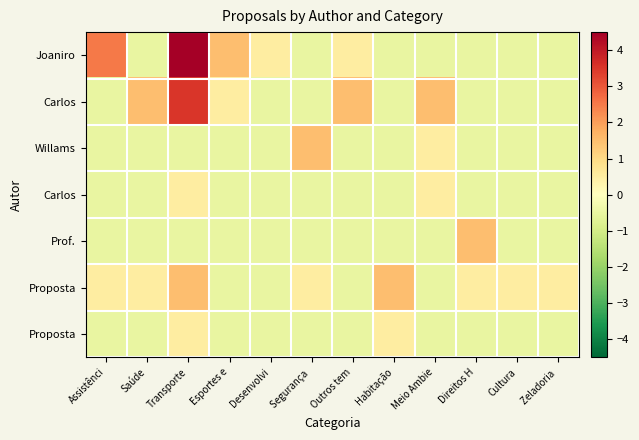

What is the minimum value shown in the chart?

-0.5